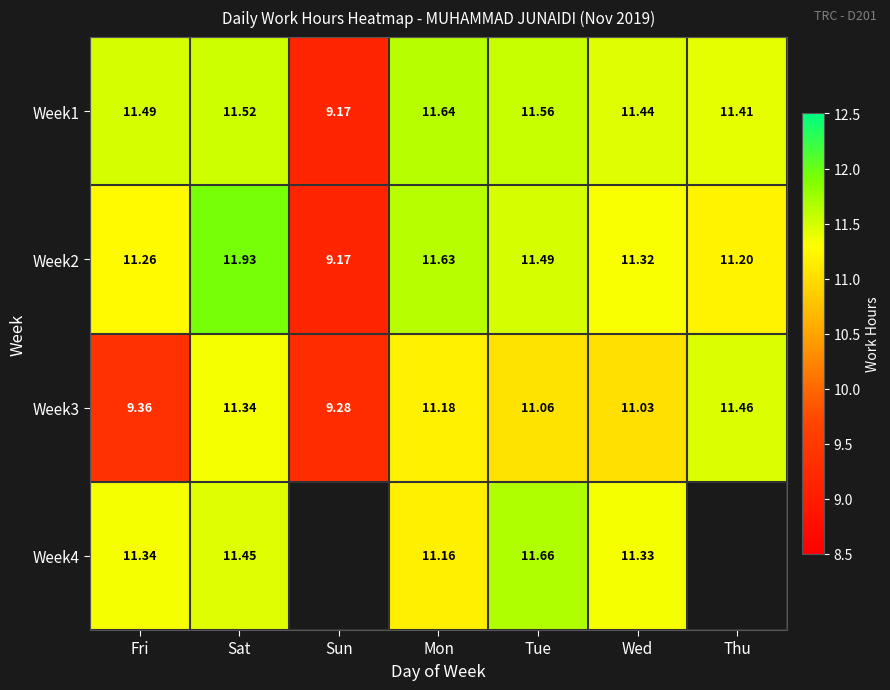

What is the sum of all Week3 values?

74.7